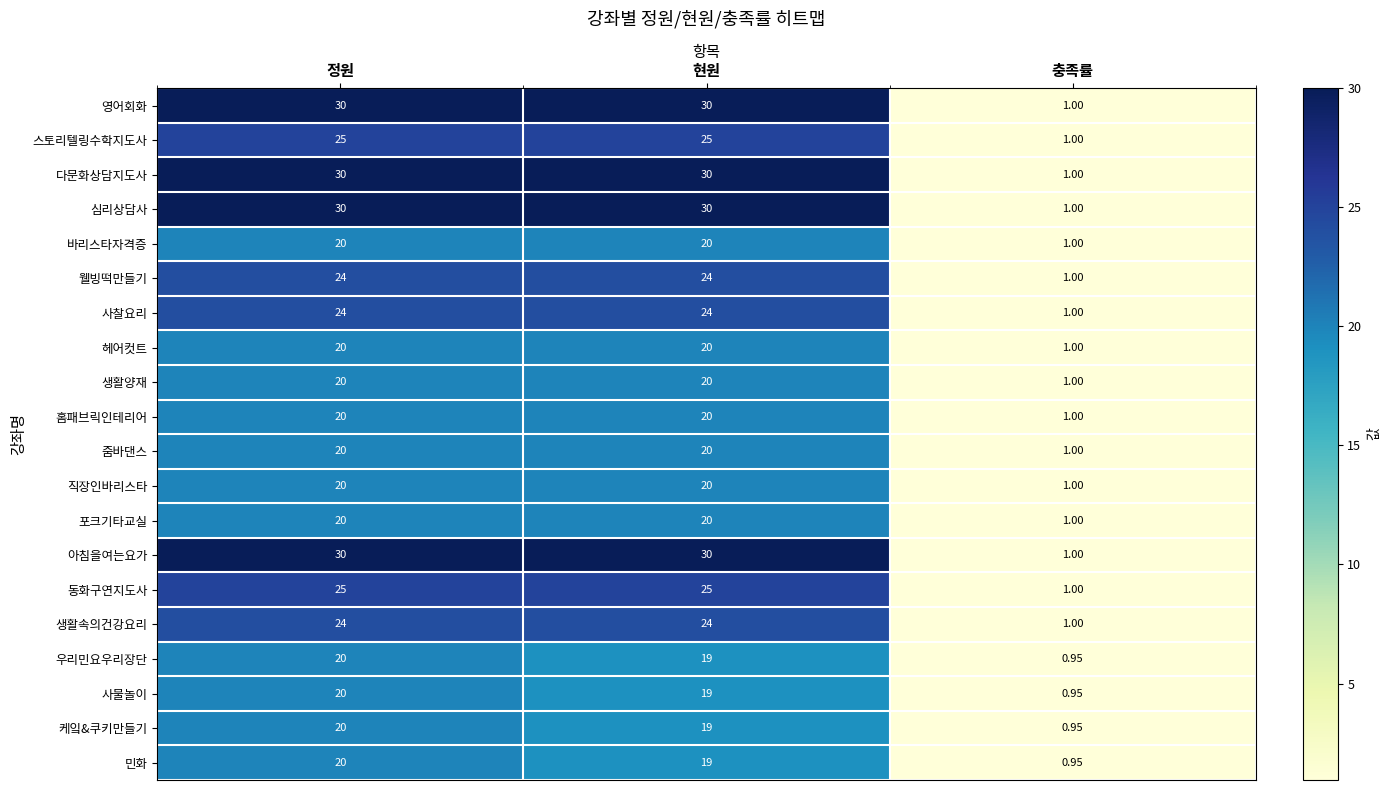

At which category is the sum across all series the highest?

정원